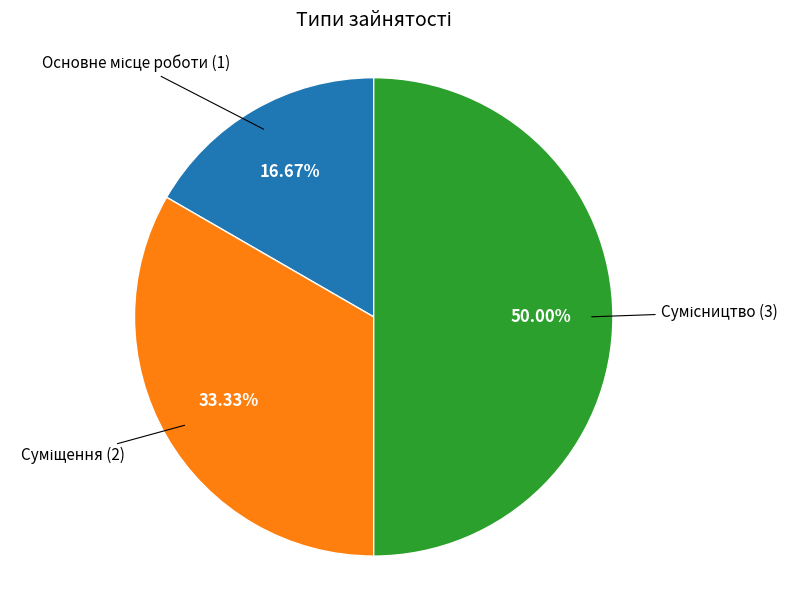

Count the number of slices in the pie.

3